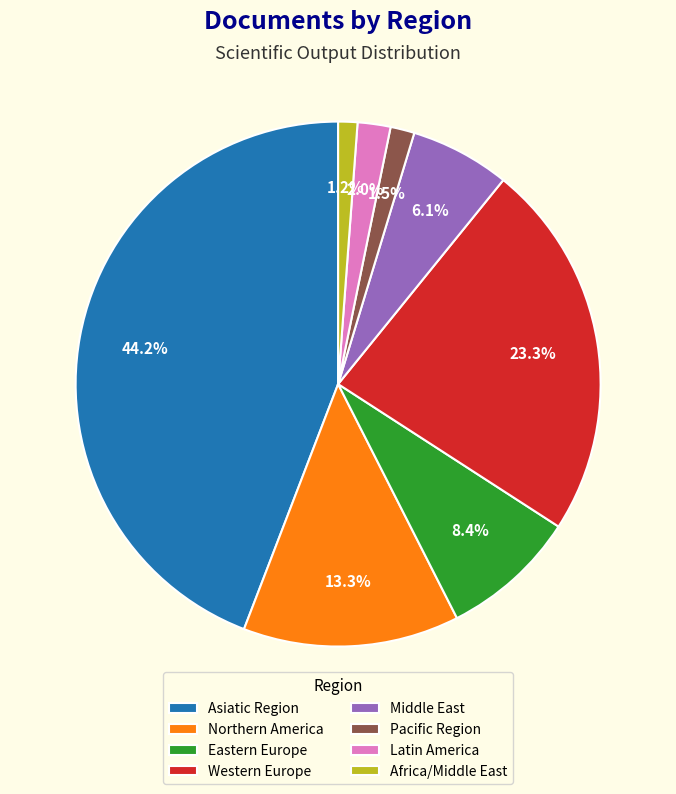

Between Middle East and Asiatic Region, which is larger?

Asiatic Region